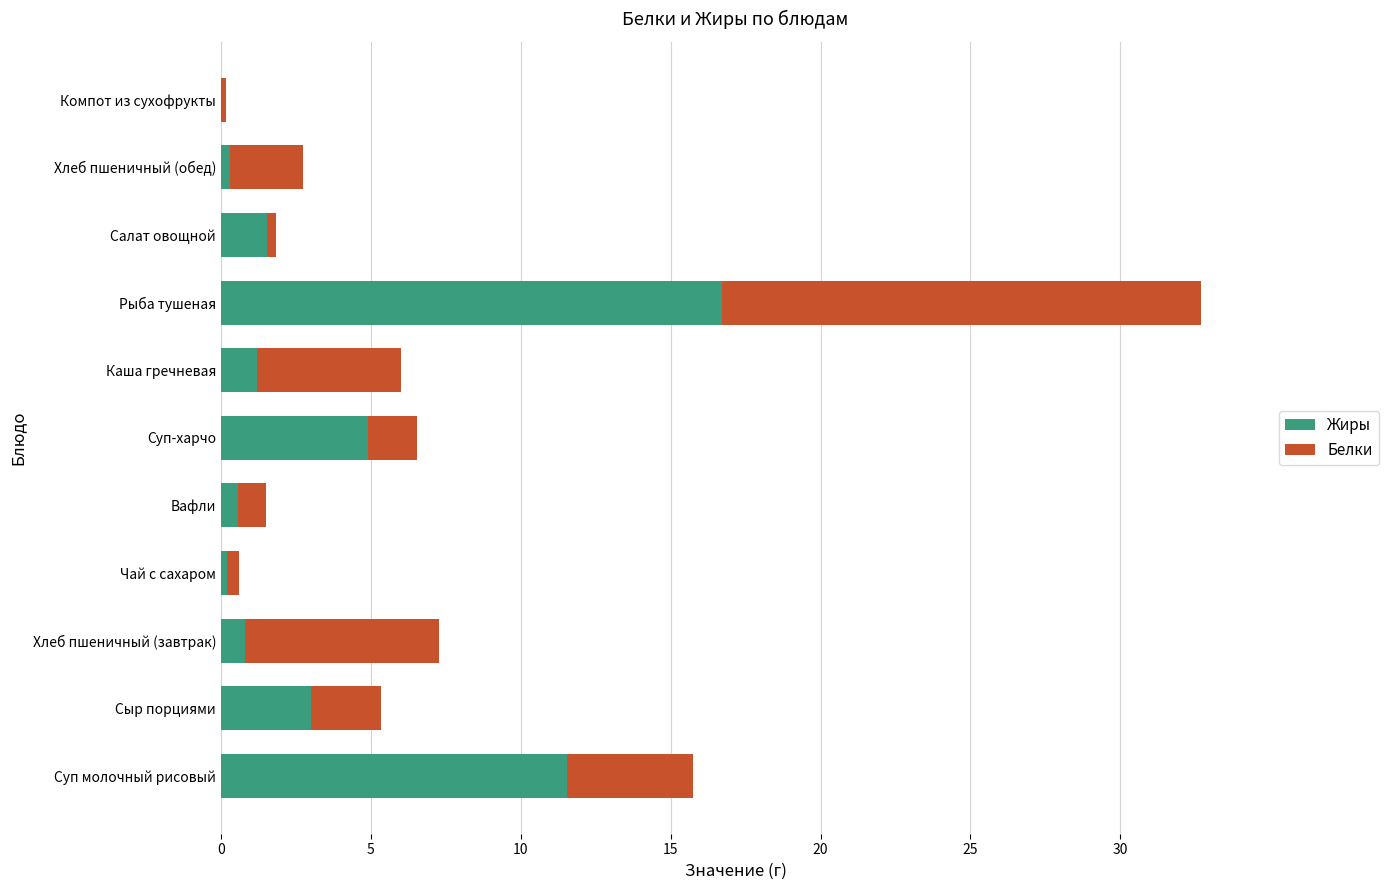

At which label does Жиры reach its peak?

Рыба тушеная